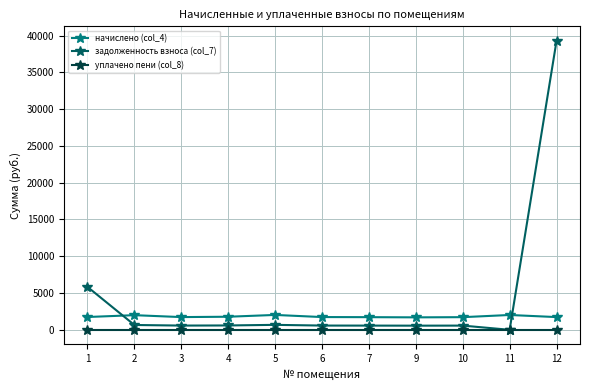

True or false: начислено (col_4) has more than 0 interior local peaks.

True